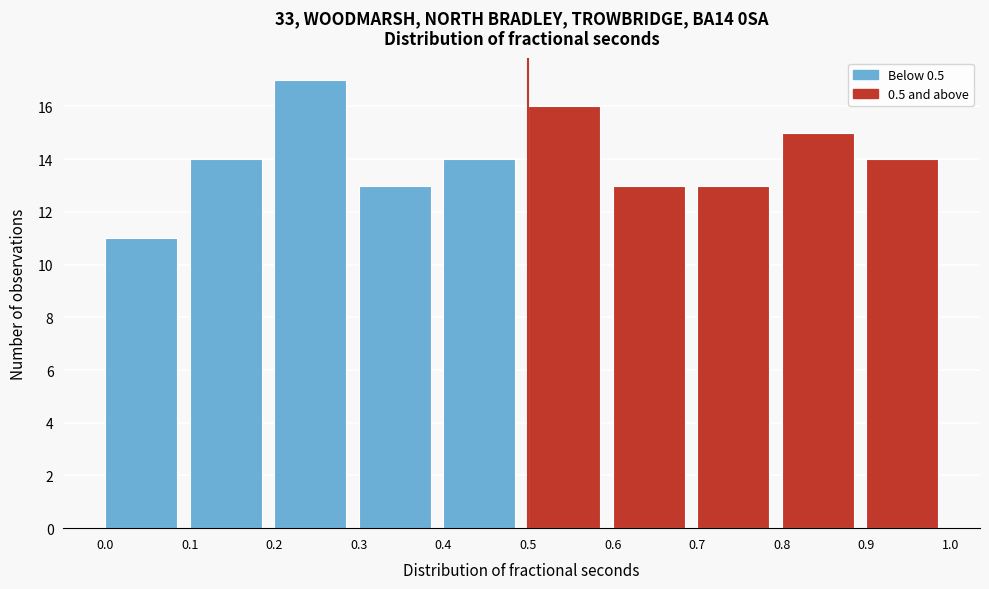

Reading left to right, transcribe this chart: for each bar, give the range it covers on the x-axis and its height. The values are not printed on the chart, so give them approximately, as read against the axis.

0.0 to 0.1: 11
0.1 to 0.2: 14
0.2 to 0.3: 17
0.3 to 0.4: 13
0.4 to 0.5: 14
0.5 to 0.6: 16
0.6 to 0.7: 13
0.7 to 0.8: 13
0.8 to 0.9: 15
0.9 to 1.0: 14